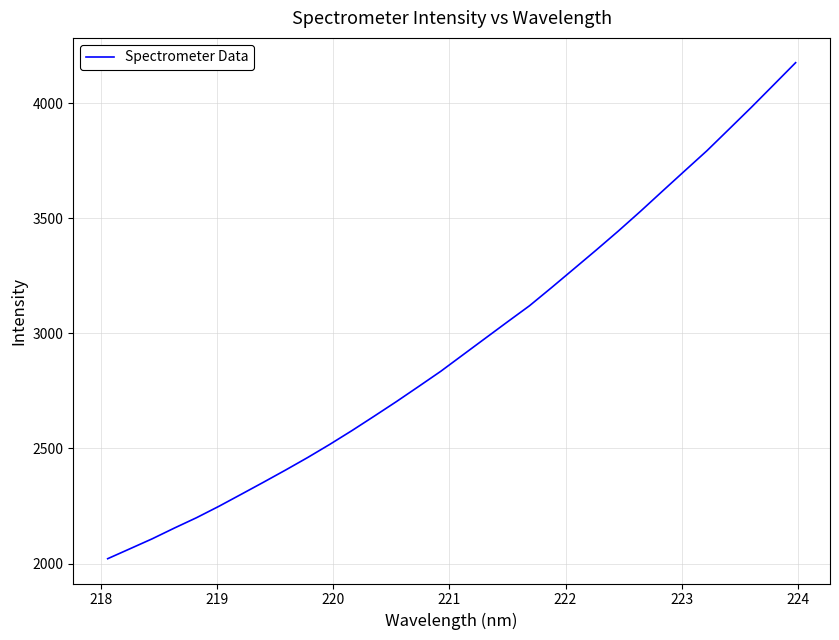

What is the greatest value displayed?

4175.5